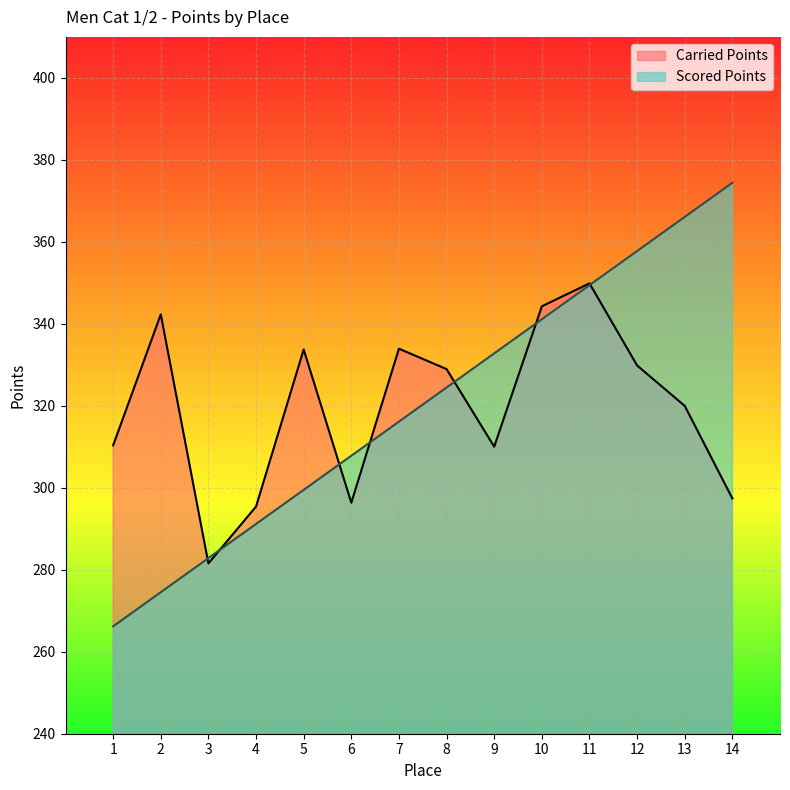

What is the value of the Scored Points point at the 4th from the left?

291.2